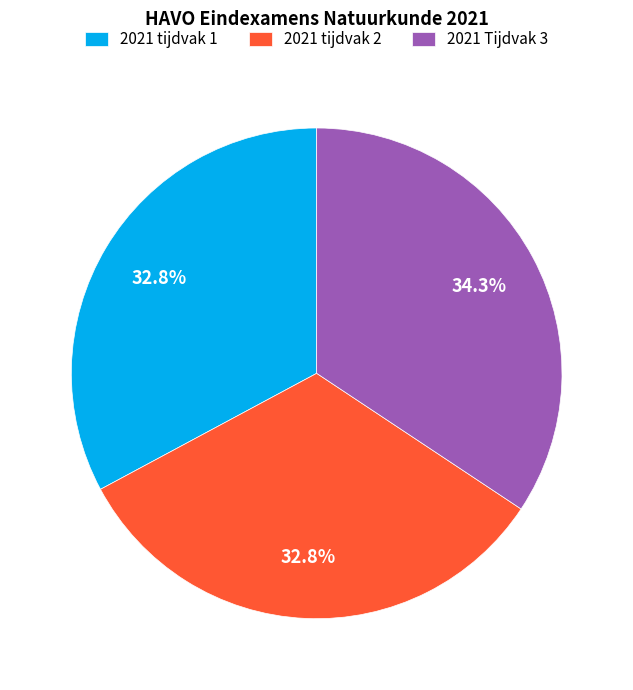

Between 2021 Tijdvak 3 and 2021 tijdvak 1, which is larger?

2021 Tijdvak 3